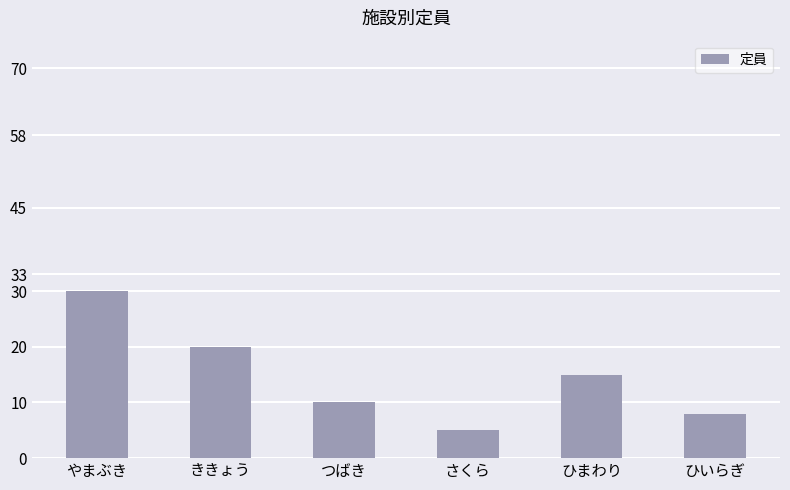

Reading left to right, transcribe all the data shown in this chart.

やまぶき=30	ききょう=20	つばき=10	さくら=5	ひまわり=15	ひいらぎ=8